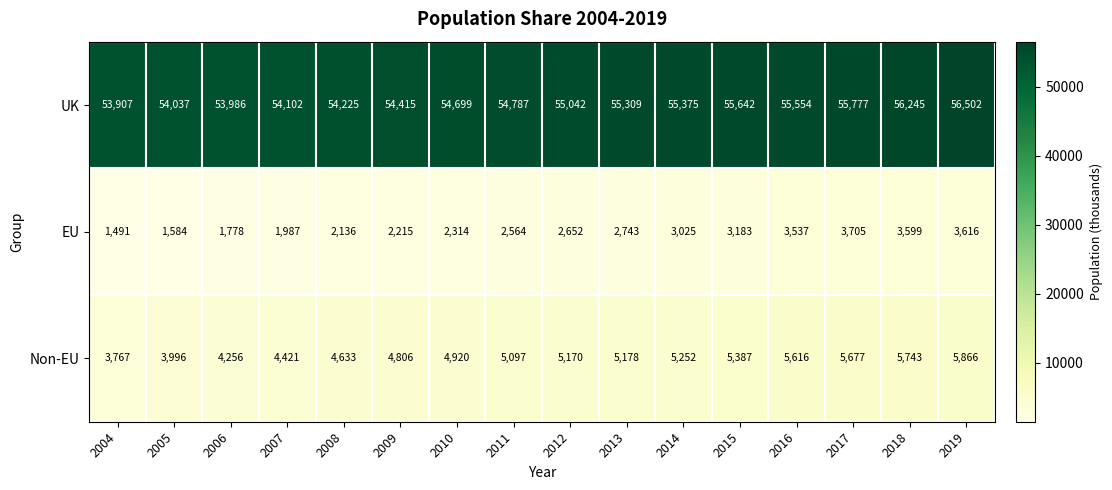

At how many categories does at least one series exceed 8716?

16